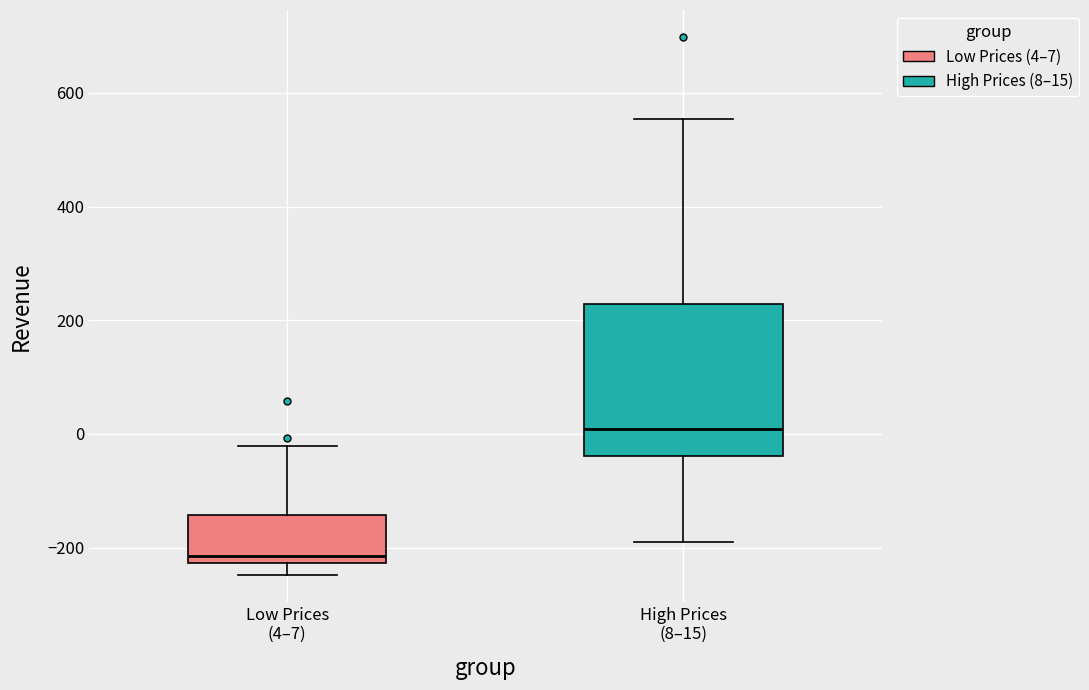

Which box is the tallest, from its lower edge to its upper edge?

High Prices (8–15)